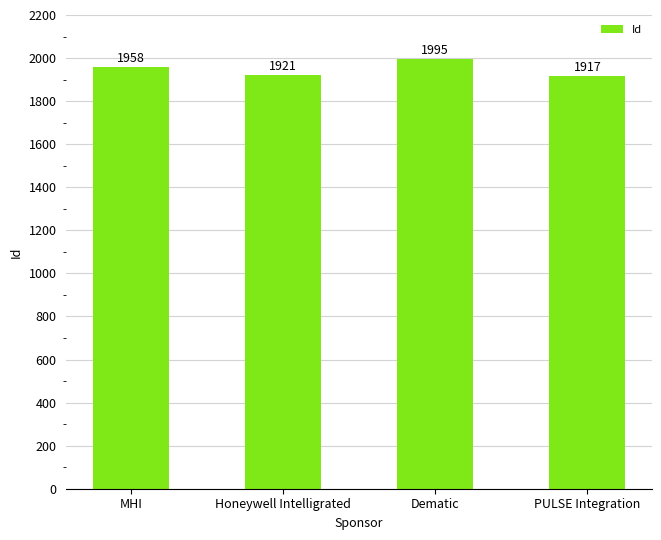

What is the sum of the values at Honeywell Intelligrated and Dematic?

3916